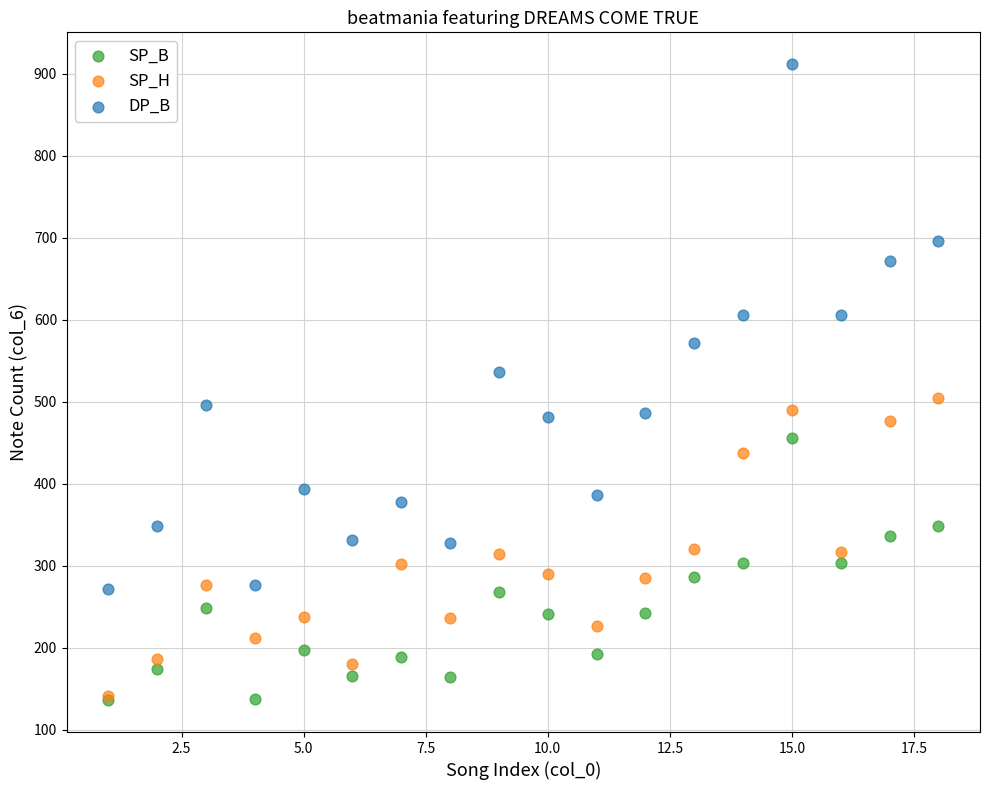

What are all the series names shown in the legend?

SP_B, SP_H, DP_B